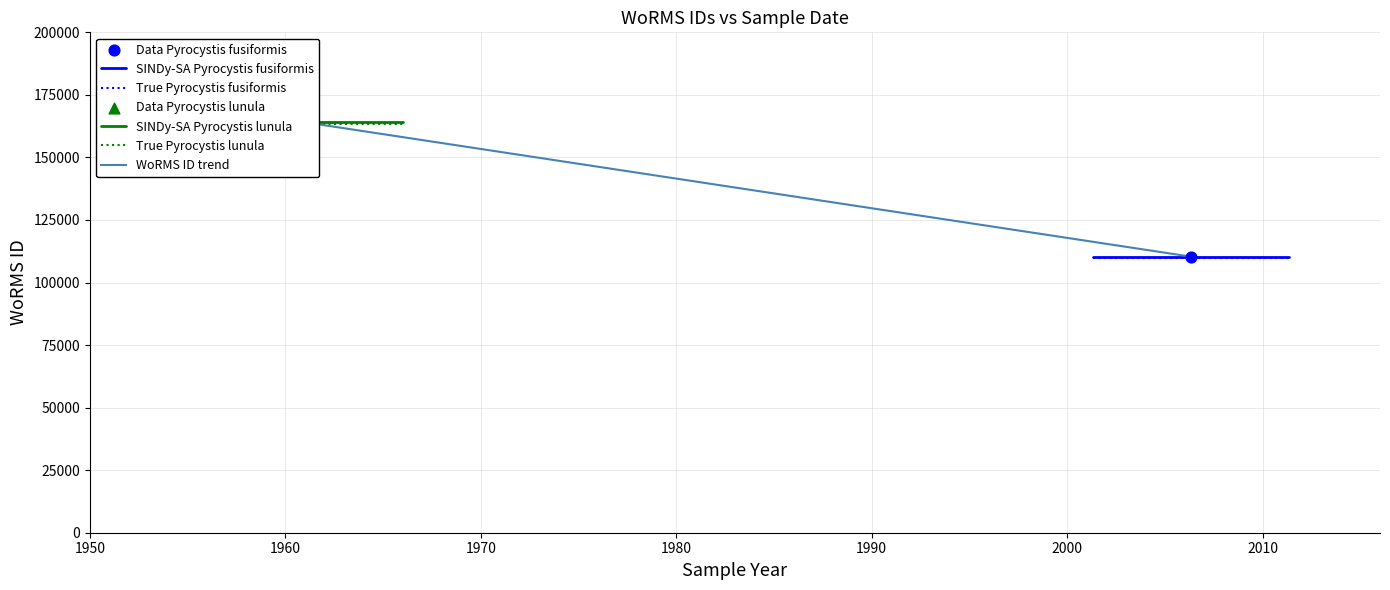

Which series contains the lowest Y value?

True Pyrocystis fusiformis